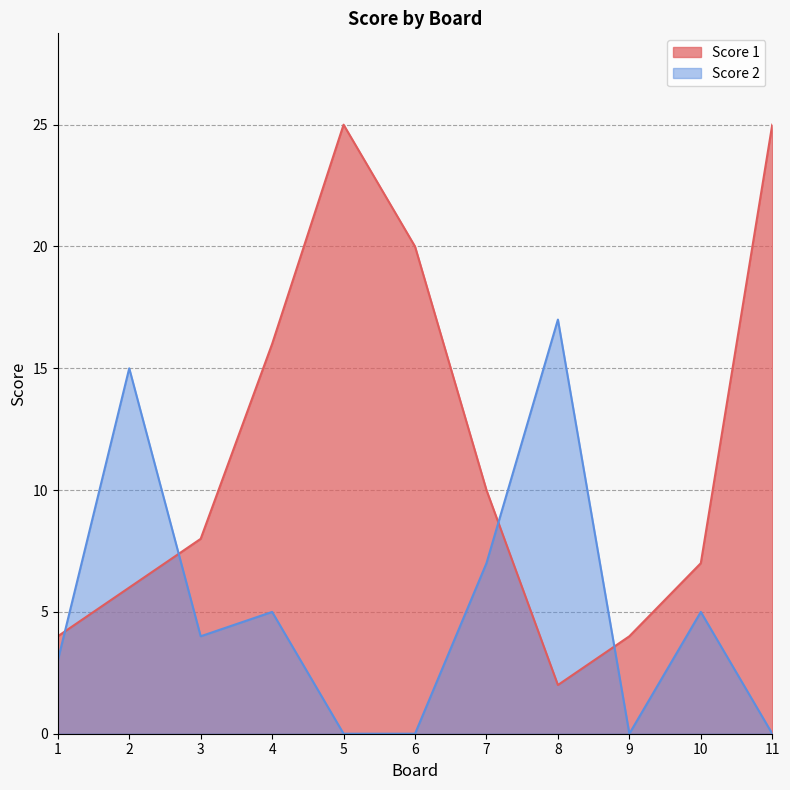

How many data points does each series have?

11